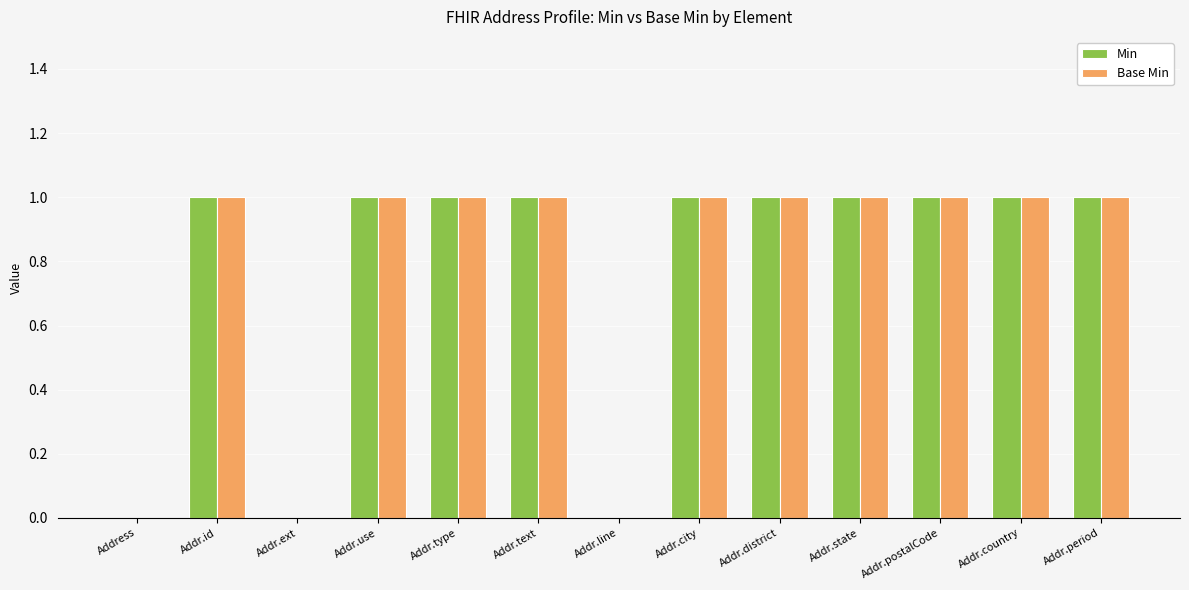

What is the total value across all series at Addr.text?

2